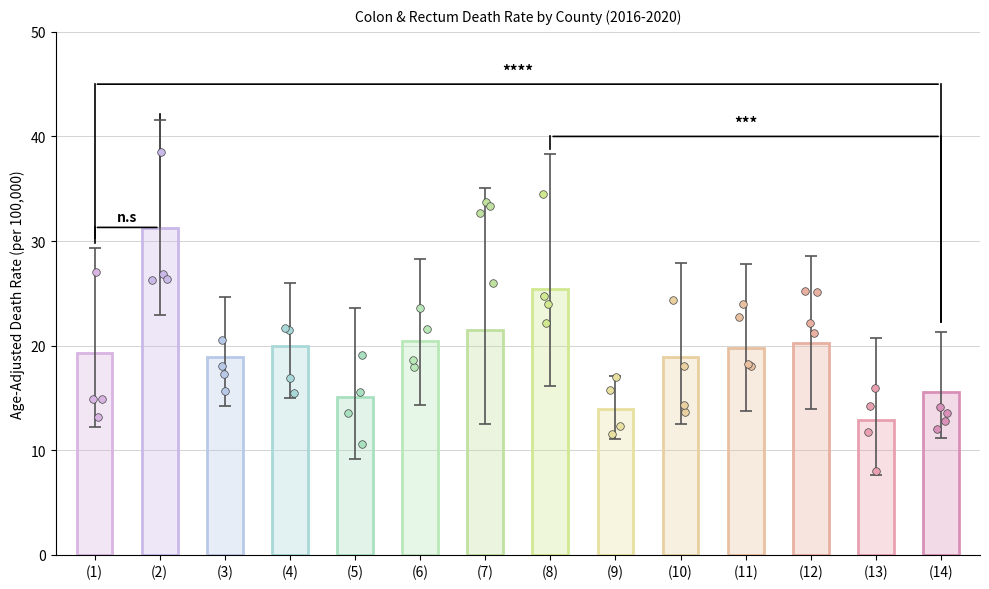

What is the change in value from (9) to (11)?

+5.9